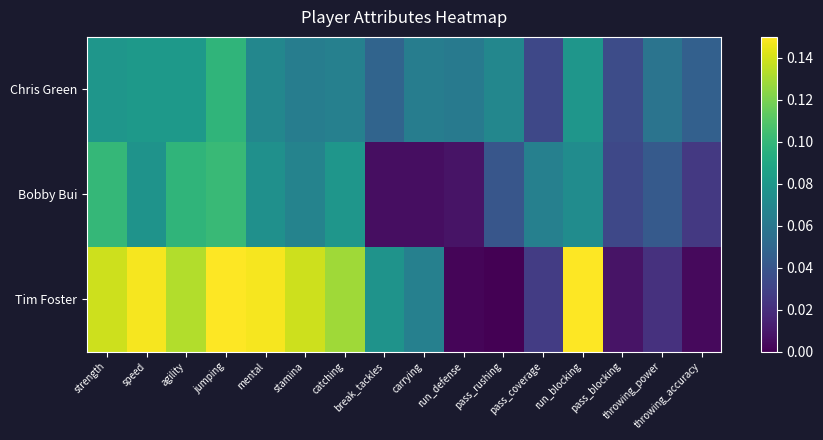

At which category is the sum across all series the highest?

jumping